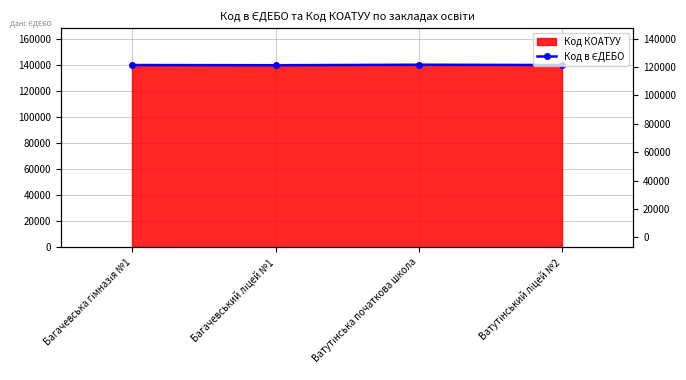

Approximately how many times larger is the value at Багачевська гімназія №1 compared to Багачевський ліцей №1?

1.0